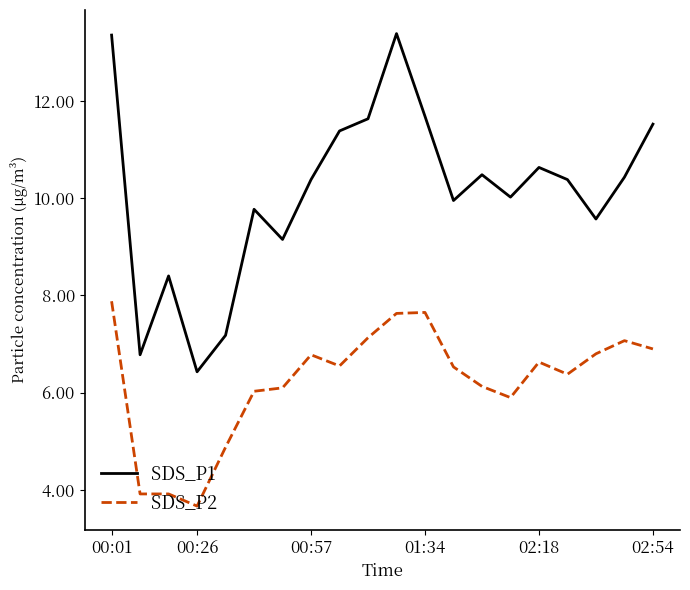

Which series has the widest spread of values?

SDS_P1